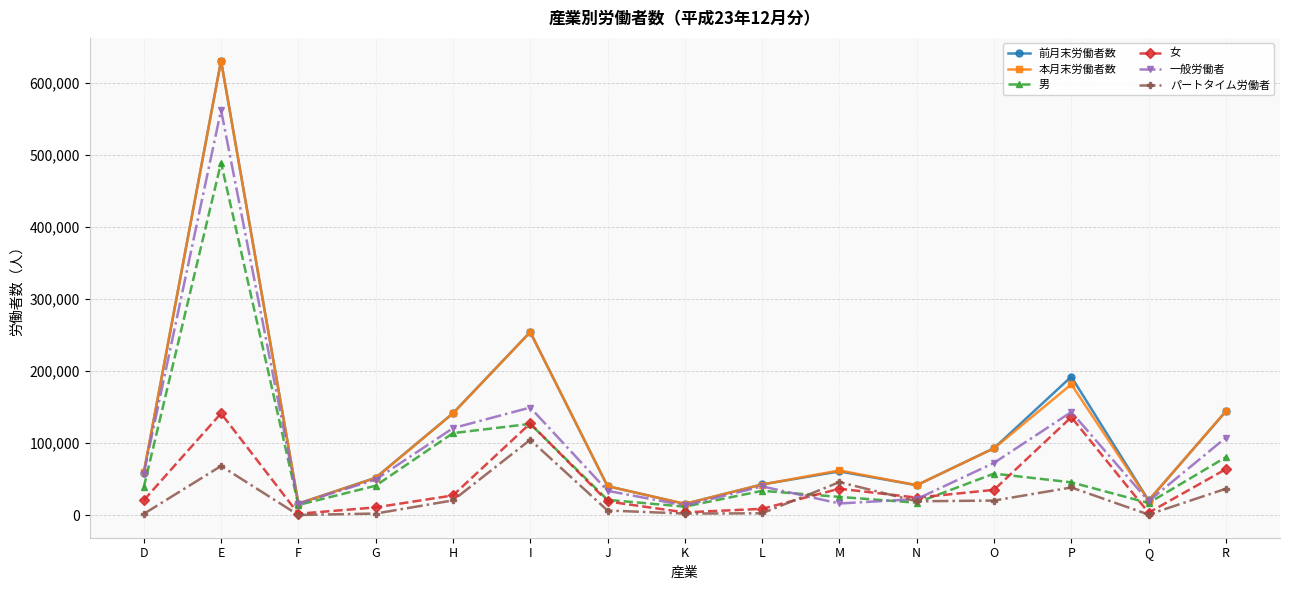

The value of 前月末労働者数 at M is 60727. True or false?

True